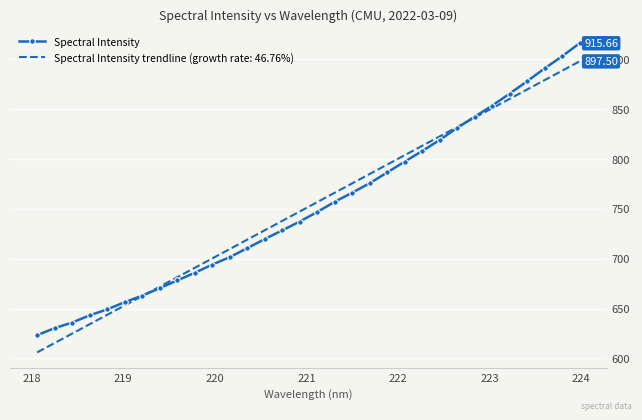

List the series in order of their peak value, highest first.

Spectral Intensity, Spectral Intensity trendline (growth rate: 46.76%)